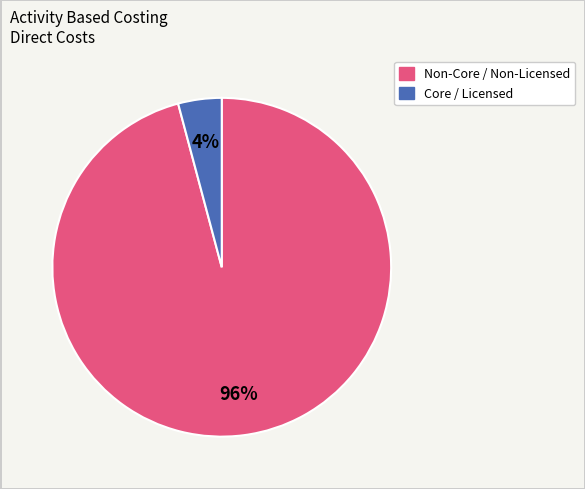

To the nearest percent, what is the difference between the largest and smallest slice percentages?

92%